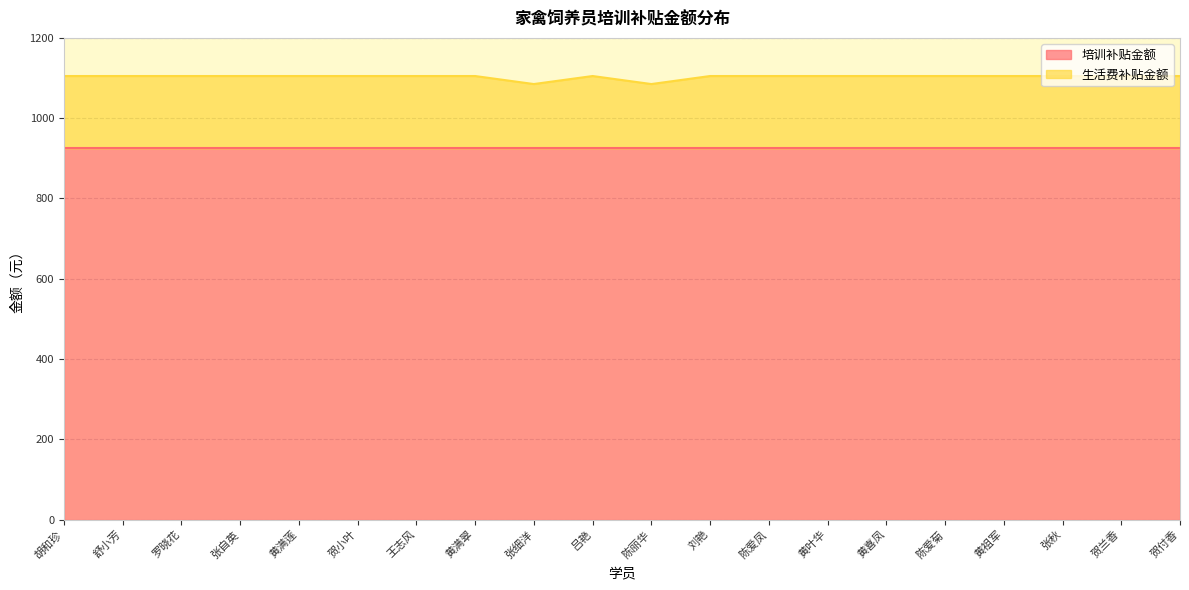

Reading left to right, what are all the values shown in this chart?

胡和珍=1105	舒小芳=1105	罗晓花=1105	张自英=1105	黄满莲=1105	贺小叶=1105	王志风=1105	黄满翠=1105	张细洋=1085	吕艳=1105	陈丽华=1085	刘艳=1105	陈爱凤=1105	黄叶华=1105	黄喜凤=1105	陈爱菊=1105	黄祖军=1105	张秋=1105	贺兰香=1105	贺付香=1105